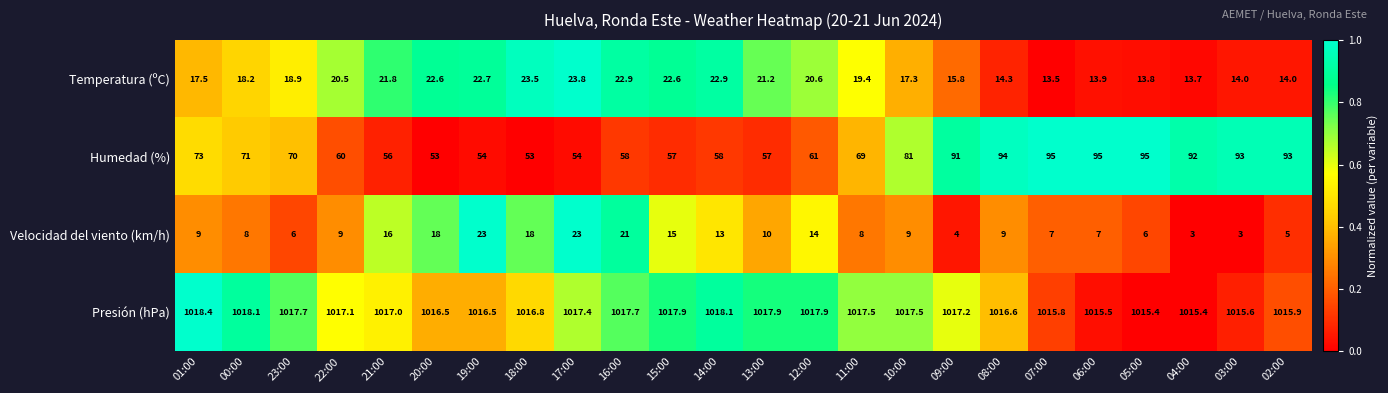

How many data points in Velocidad del viento (km/h) are less than 9?

10